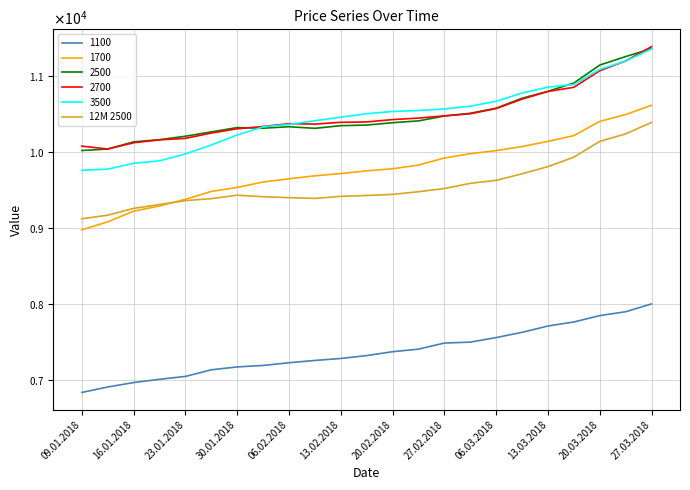

Which label corresponds to the largest value in the chart?

27.03.2018